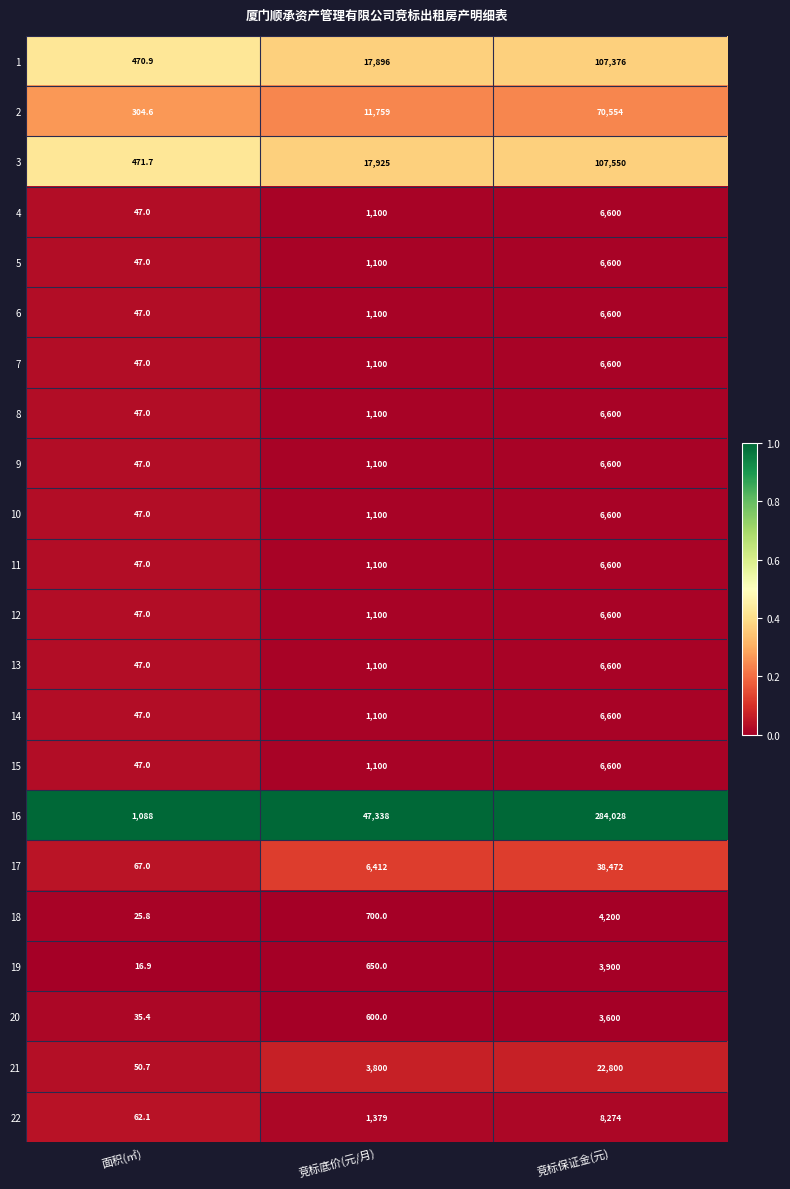

Is the value of 7 at 竞标底价(元/月) greater than the value of 1 at 面积(㎡)?

Yes